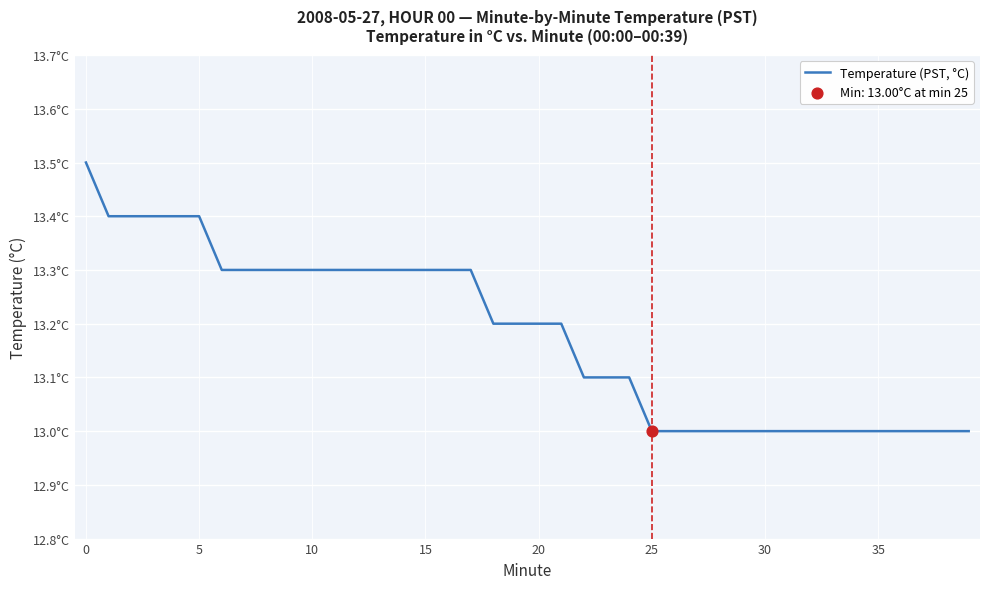

Does the chart have visible grid lines?

Yes